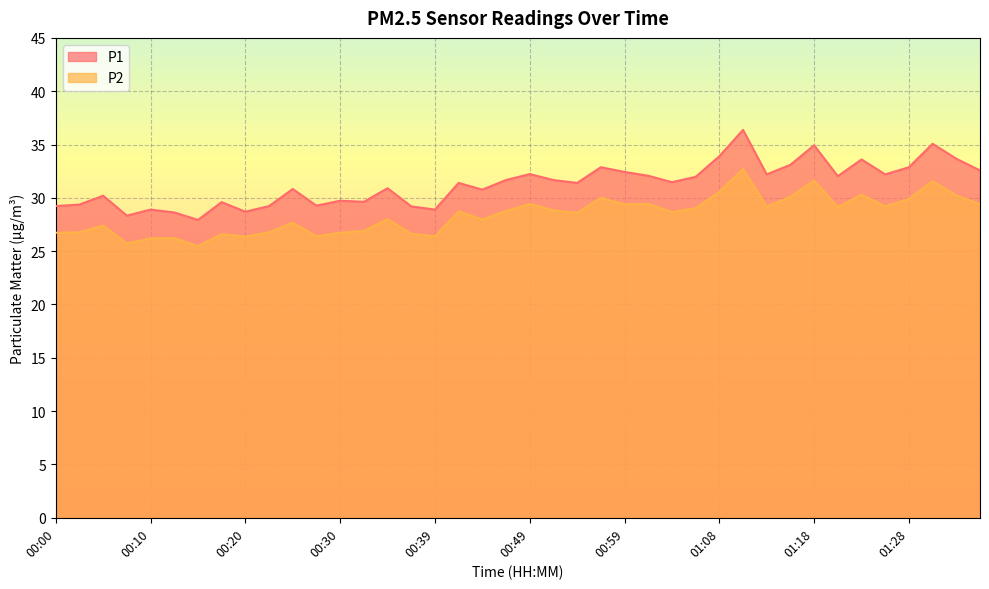

True or false: P1 and P2 intersect in this chart.

False